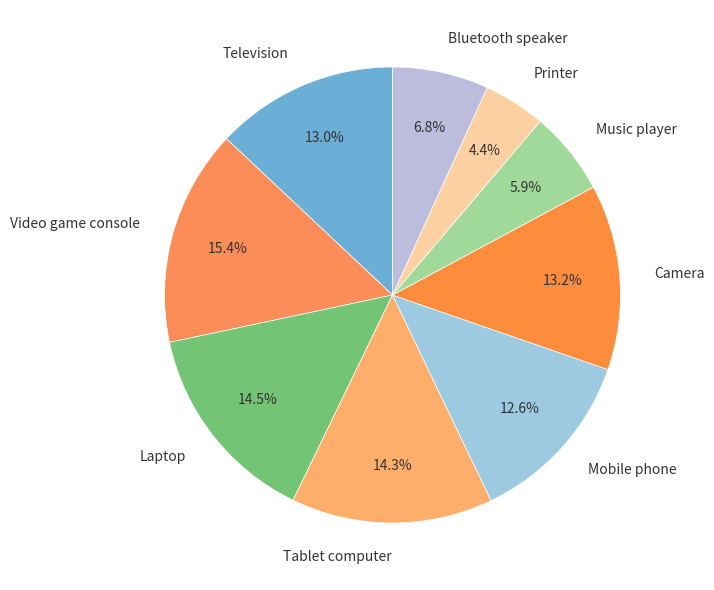

What percentage is the Camera slice, to the nearest percent?

13%